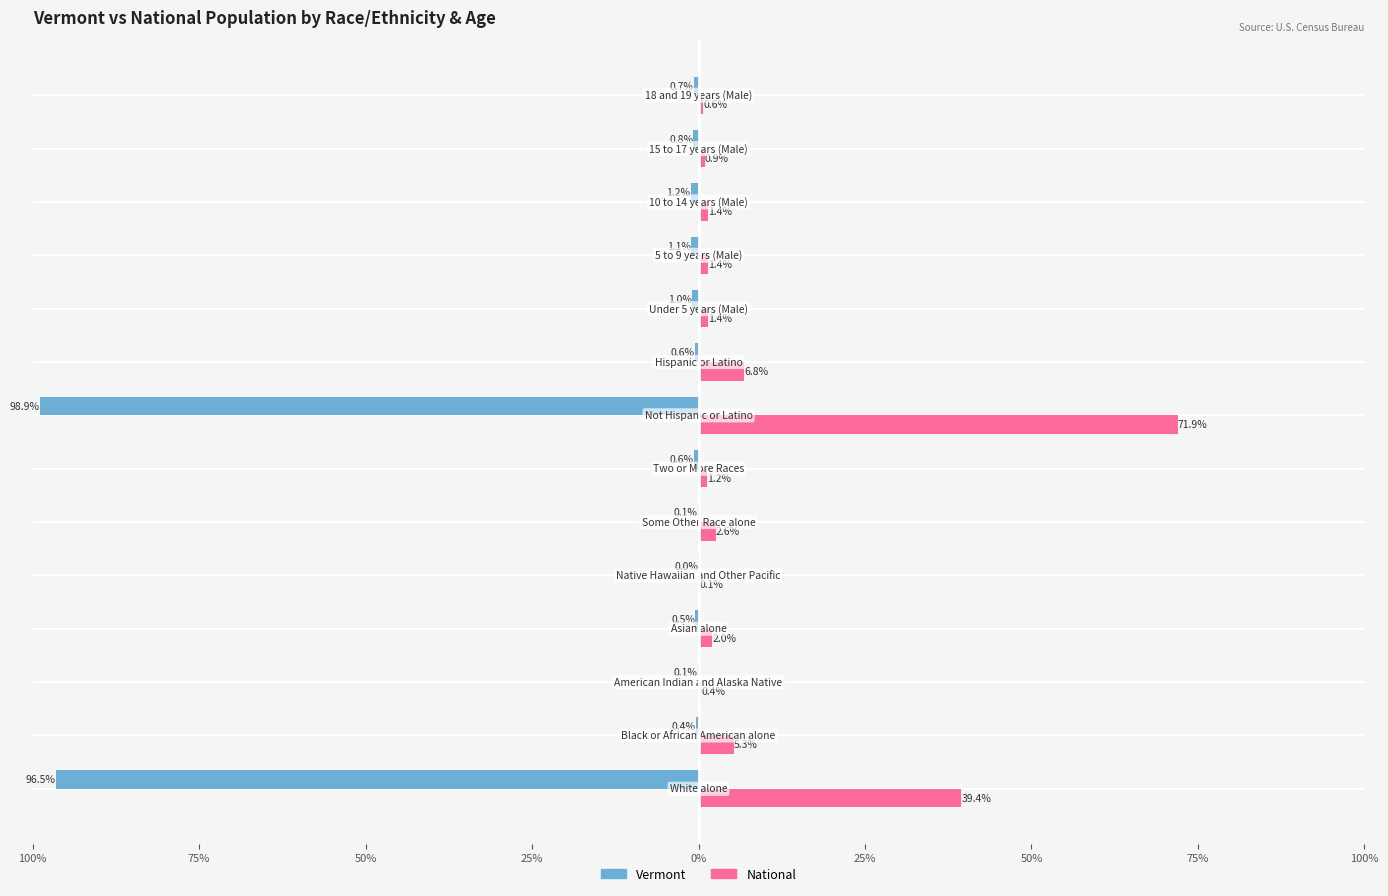

What are all the series names shown in the legend?

Vermont, National